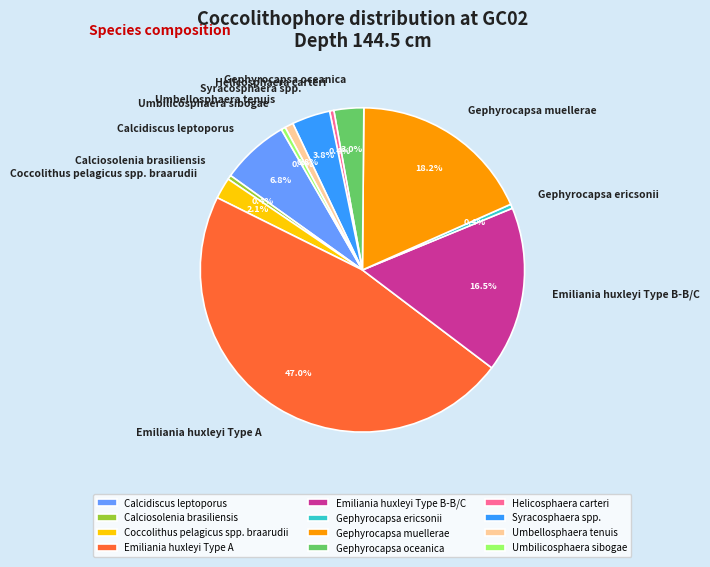

To the nearest percent, what portion does Calcidiscus leptoporus represent?

7%